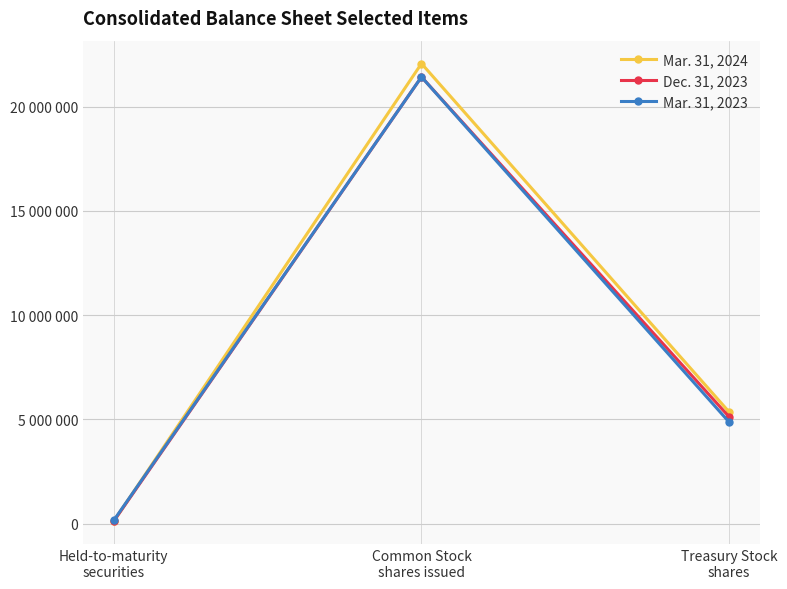

Does the chart have visible grid lines?

Yes